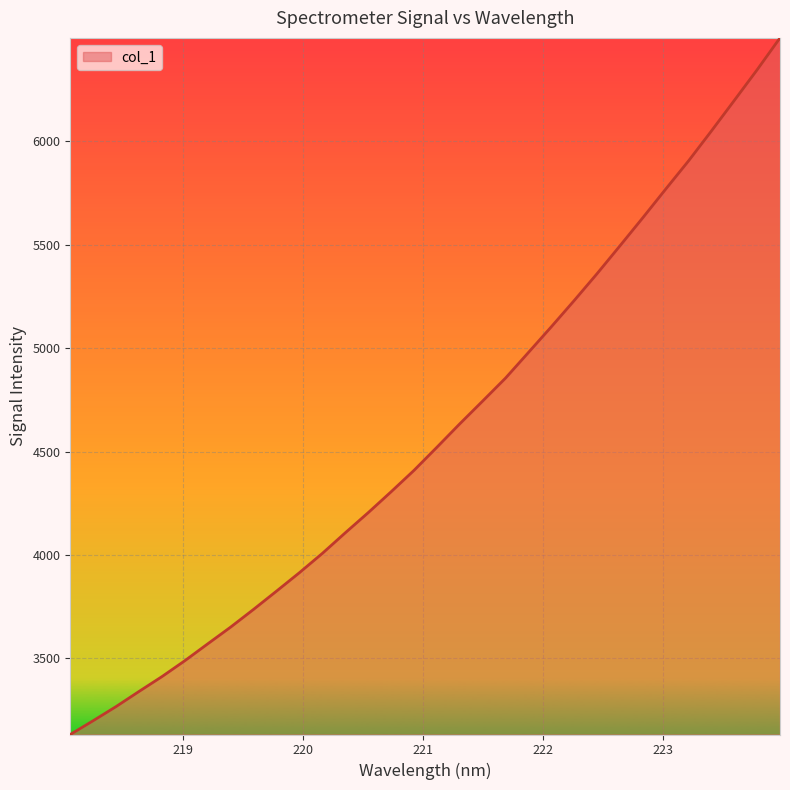

What is the smallest value displayed?

3132.4